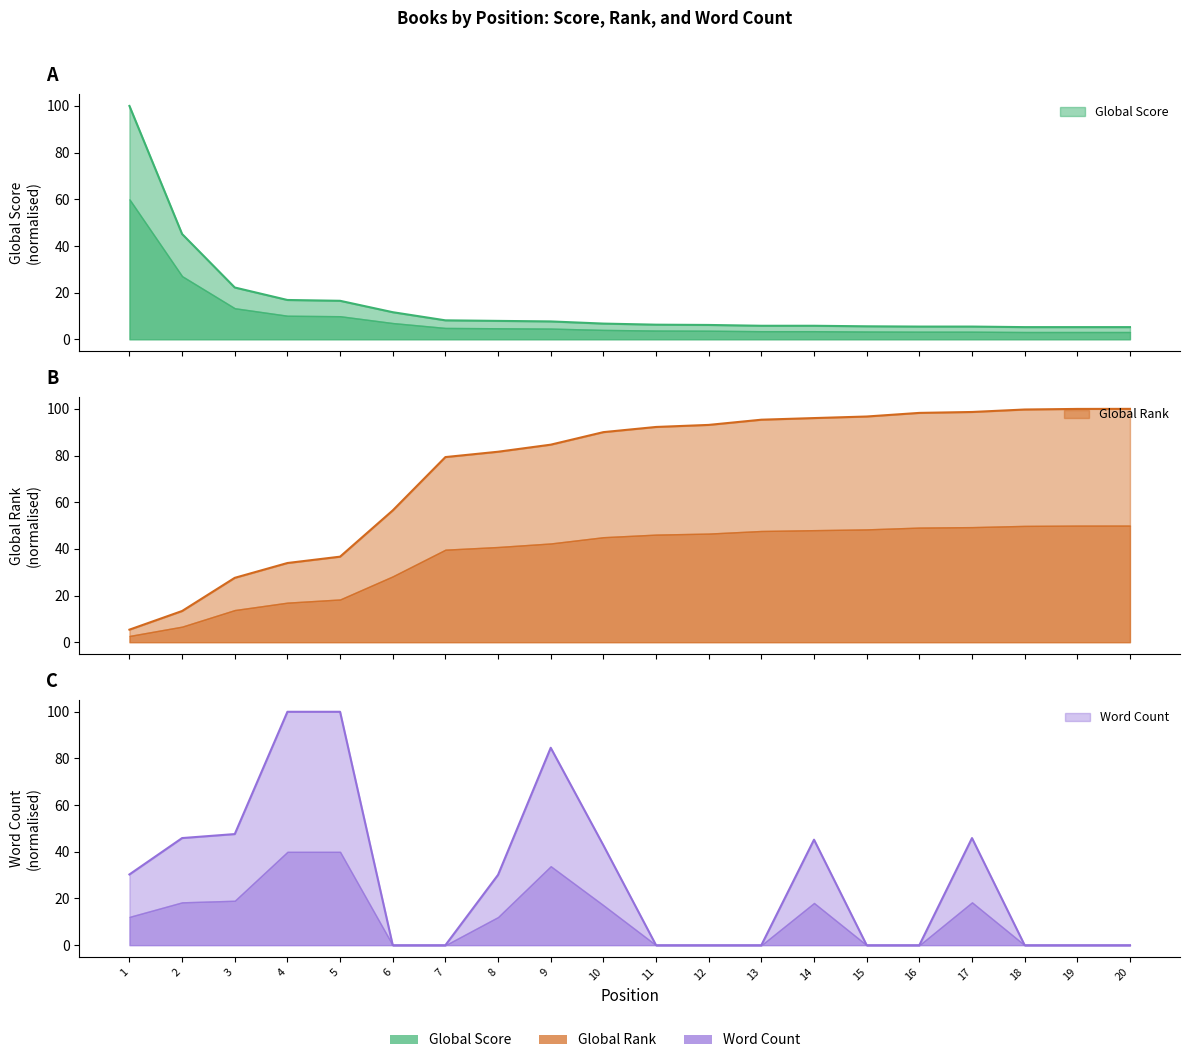

Count the number of data series in this chart.

3